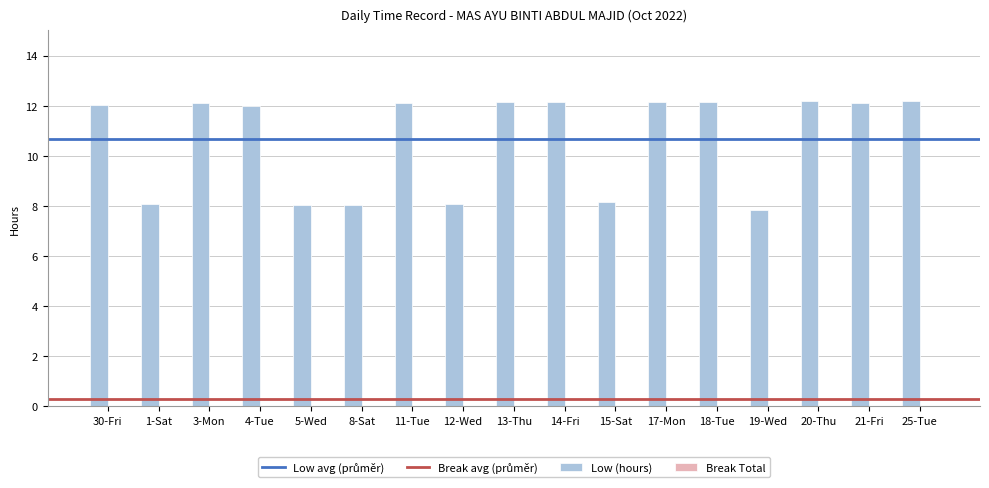

What is the label of the 10th bar from the left?

14-Fri